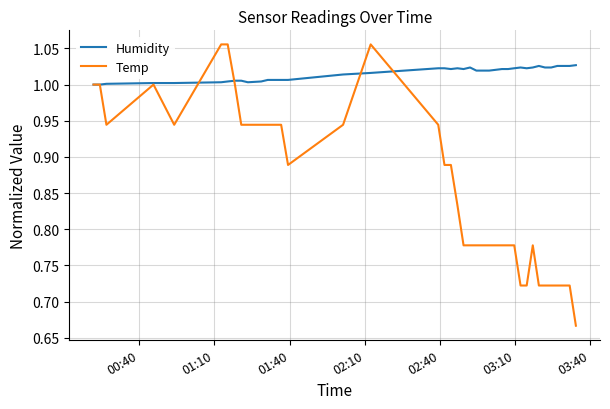

List the series in order of their peak value, highest first.

Temp, Humidity